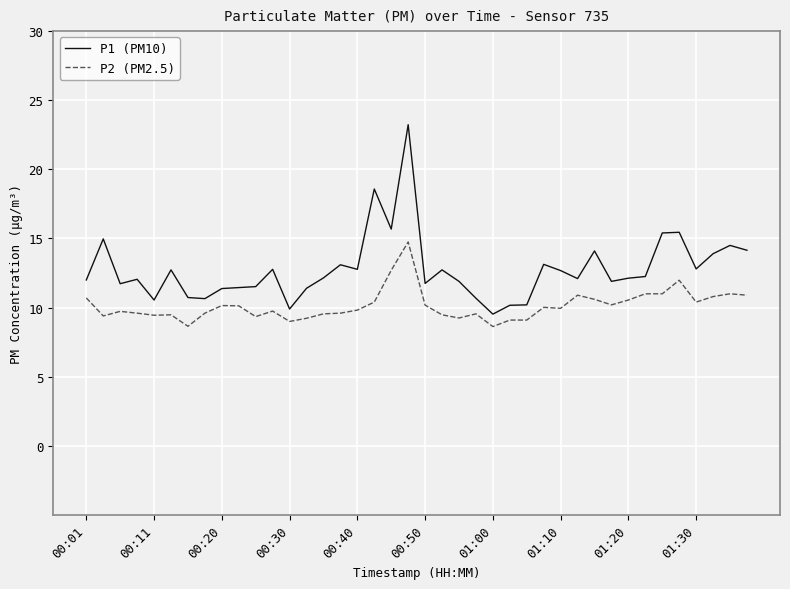

True or false: P1 (PM10) and P2 (PM2.5) intersect in this chart.

False